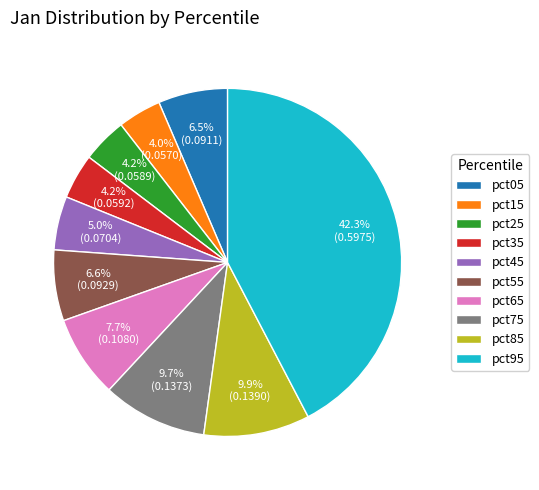

How many segments does this pie chart have?

10